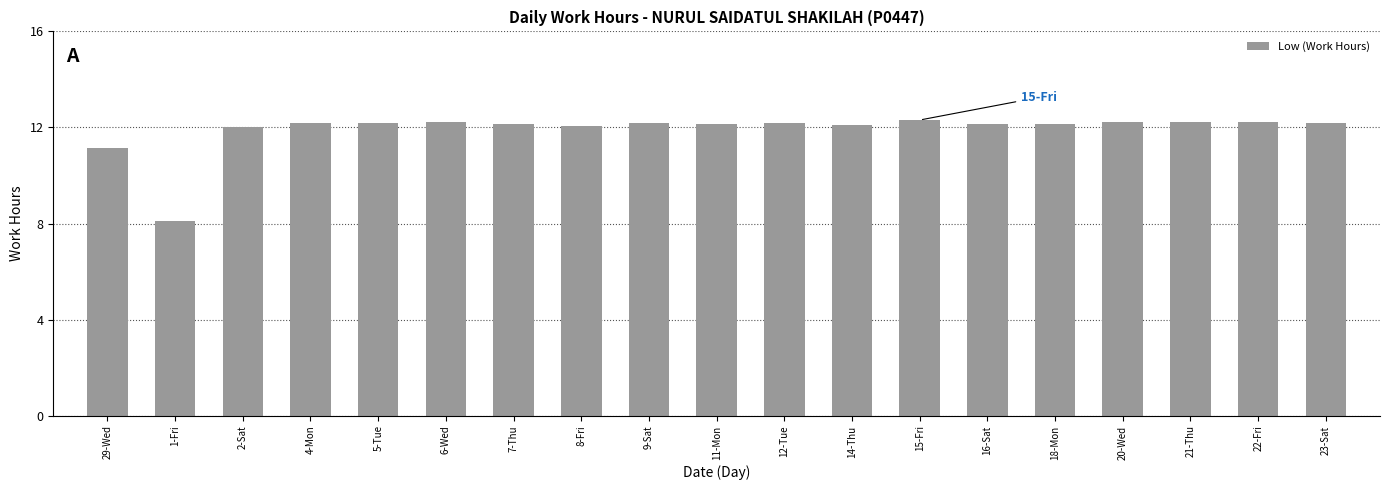

Which label corresponds to the smallest value in the chart?

1-Fri